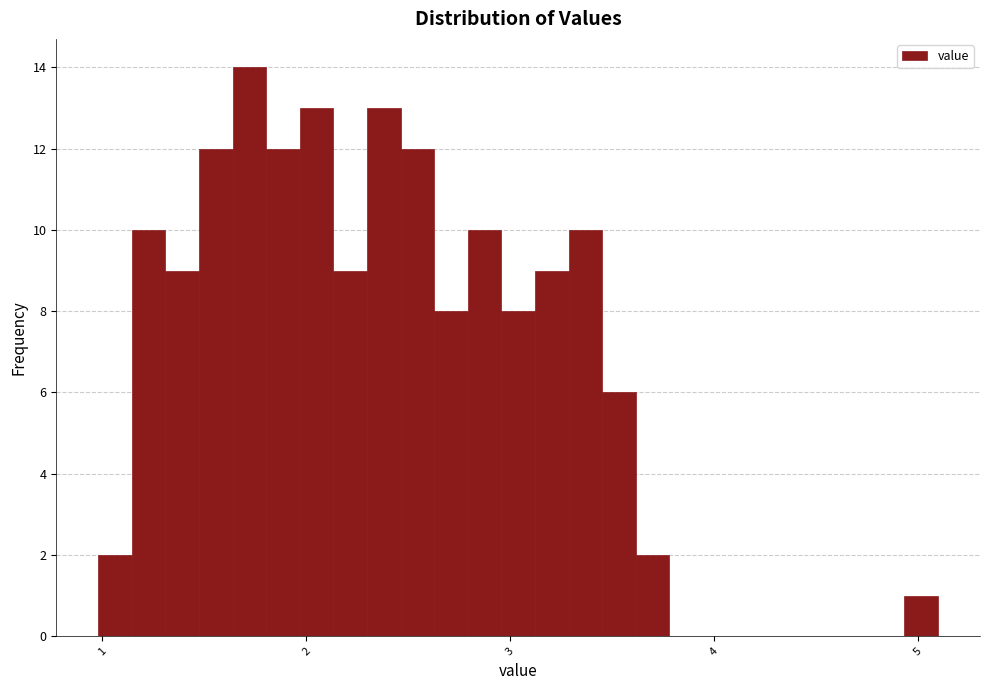

Read against the x-axis, roughly where is the centre of the tallest bar?

1.7